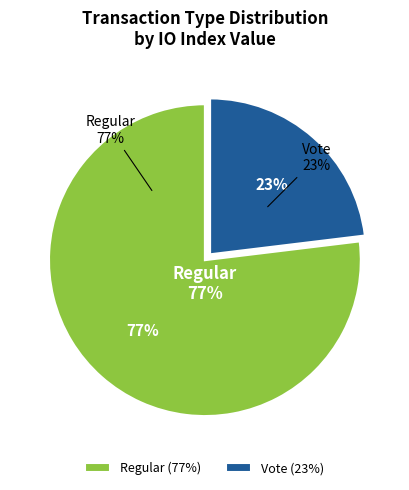

To the nearest percent, what is the difference between the largest and smallest slice percentages?

54%